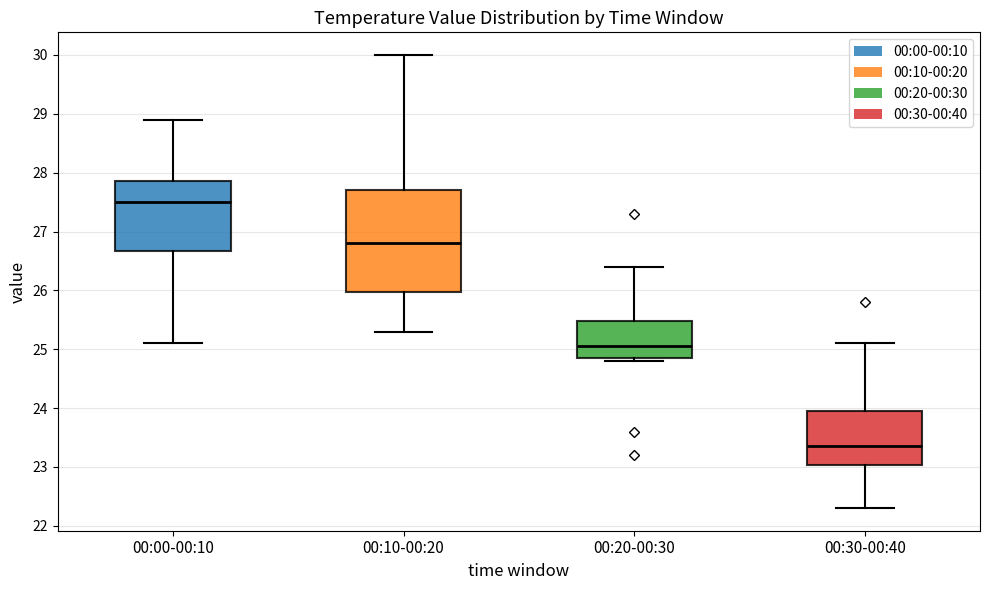

Comparing the boxes themselves (not the whiskers), which one is the tallest?

00:10-00:20